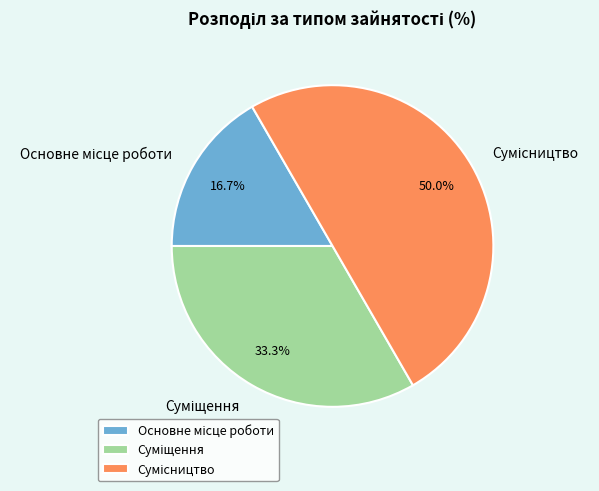

Is it true that Сумісництво is 50% of the pie?

True